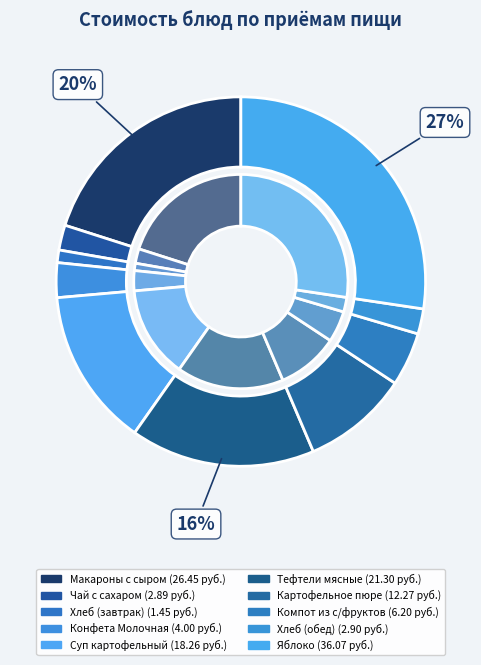

Is it true that Суп картофельный is 1% of the pie?

False